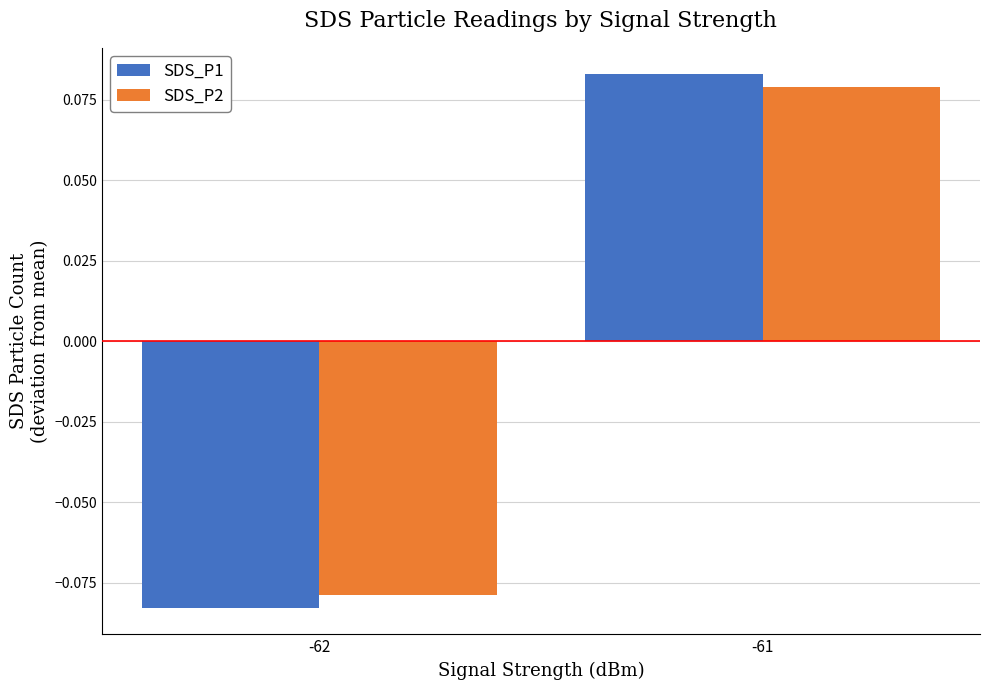

Does the chart contain stacked bars?

No